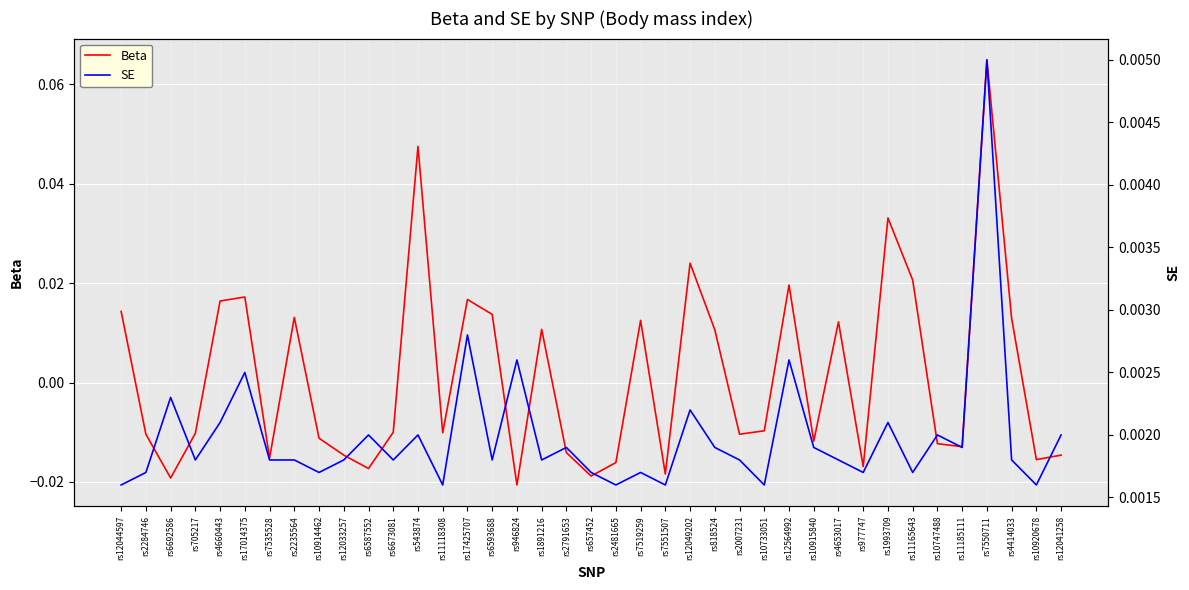

Which series has the largest range (max minus min)?

Beta